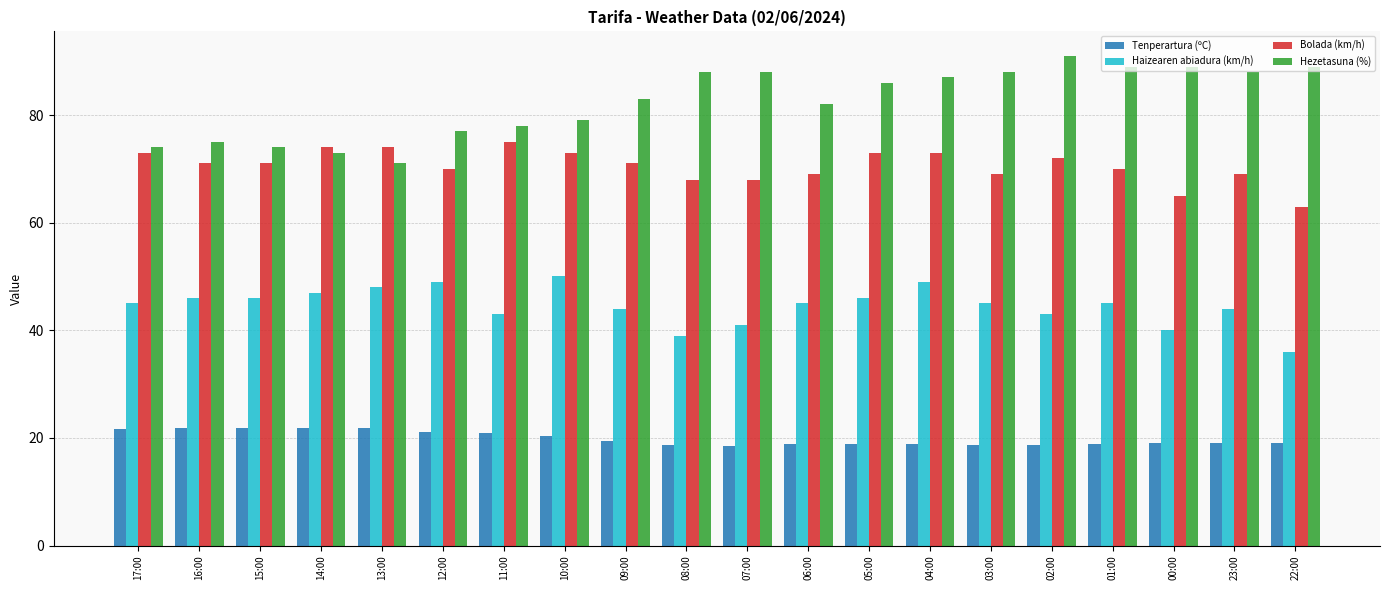

What is the label of the 15th bar from the left?

03:00